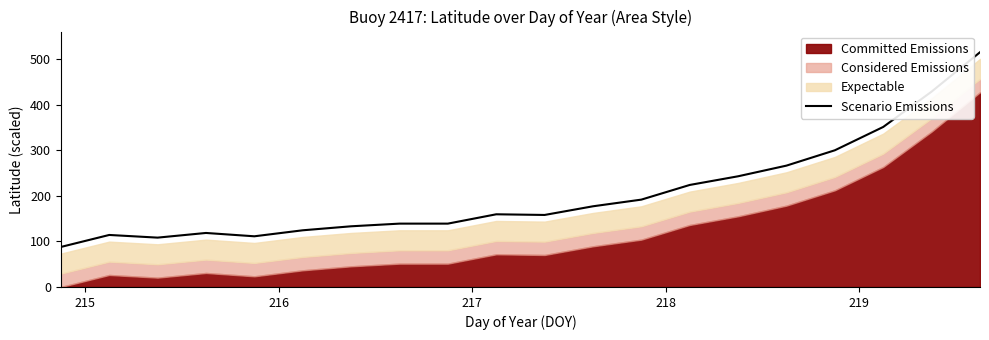

What is the maximum value for Scenario Emissions?

514.6